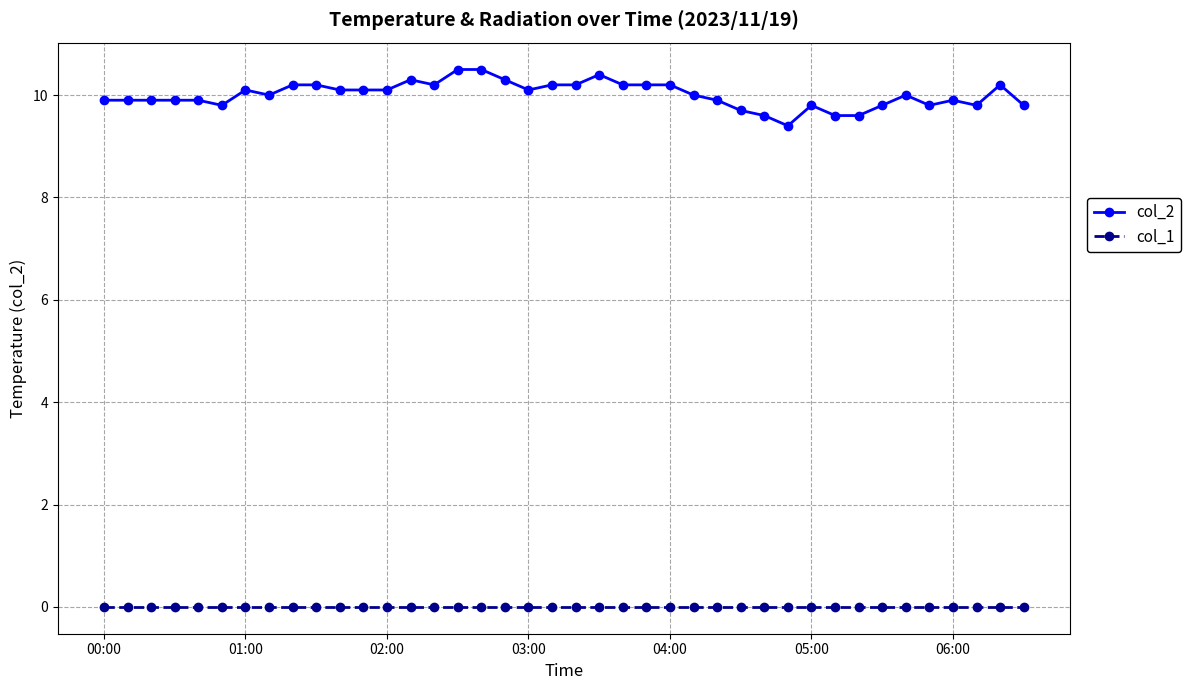

List the series in order of their overall mean, lowest first.

col_1, col_2